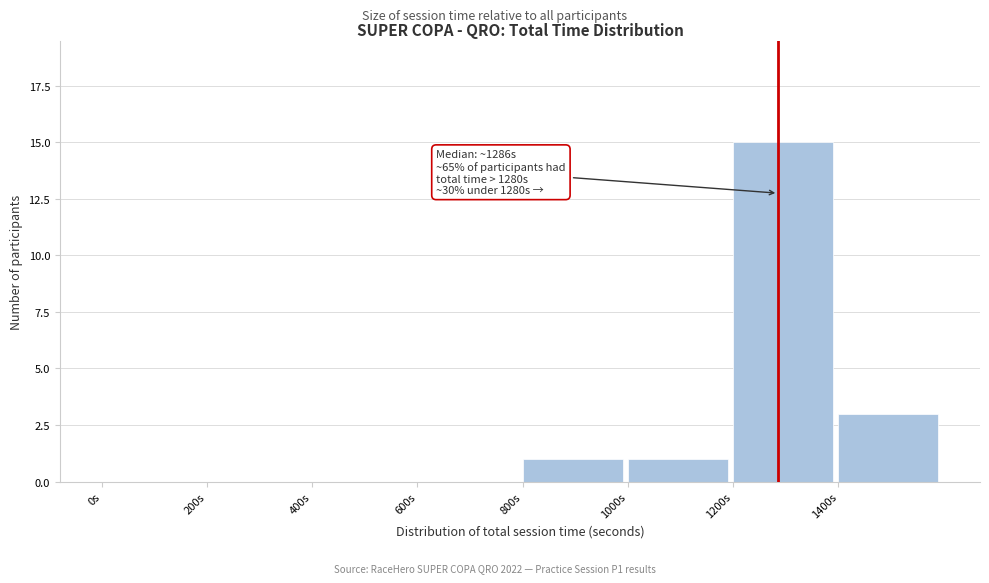

Which range on the x-axis has the tallest bar?

1200 to 1400